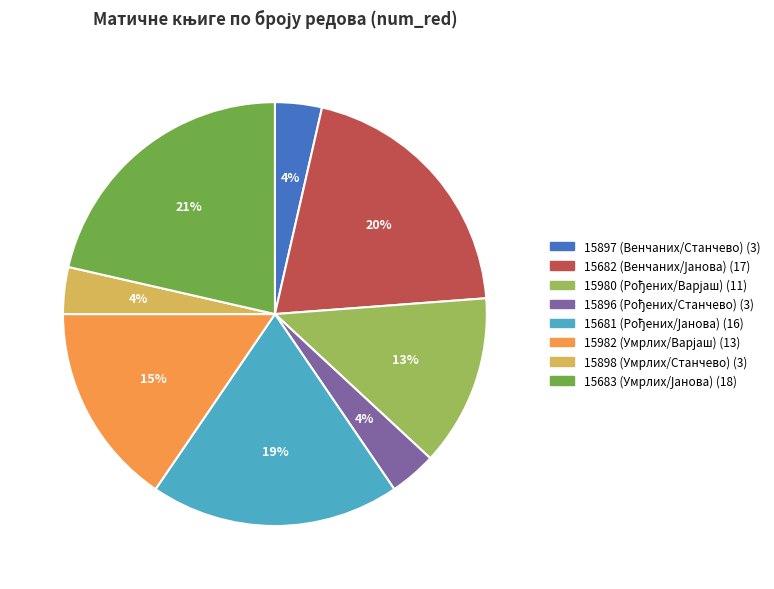

To the nearest percent, what is the average slice percentage?

12%